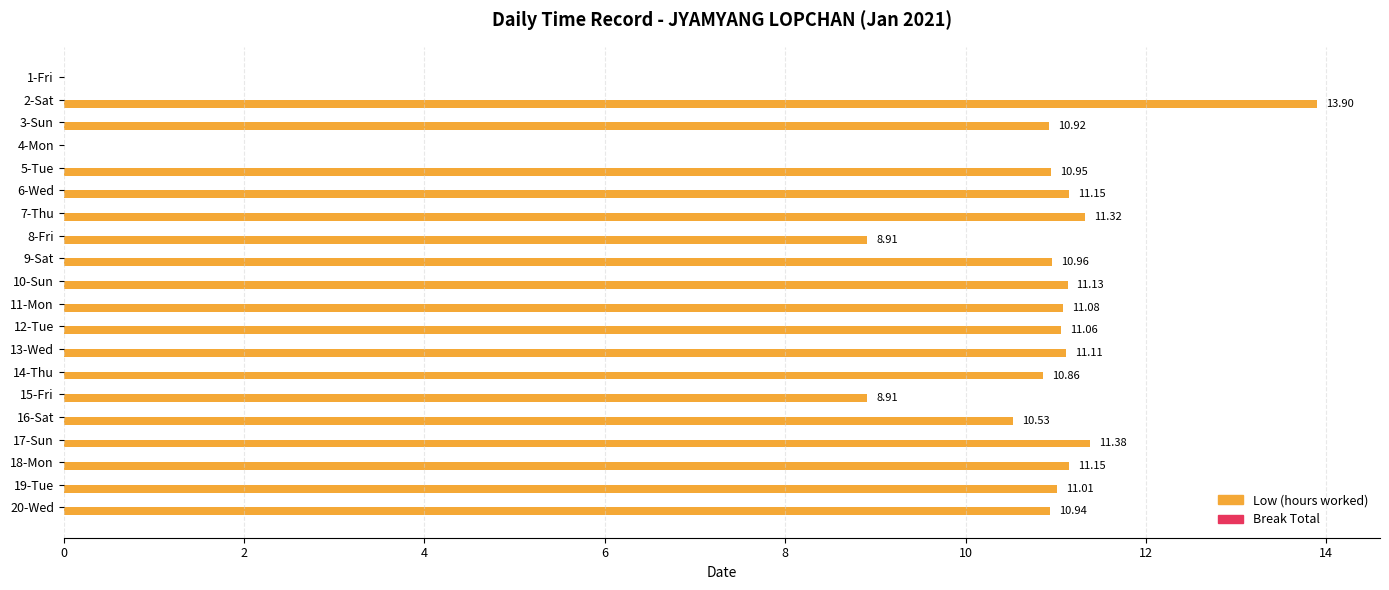

What is the ratio of the value at 15-Fri to the value at 7-Thu?

0.8